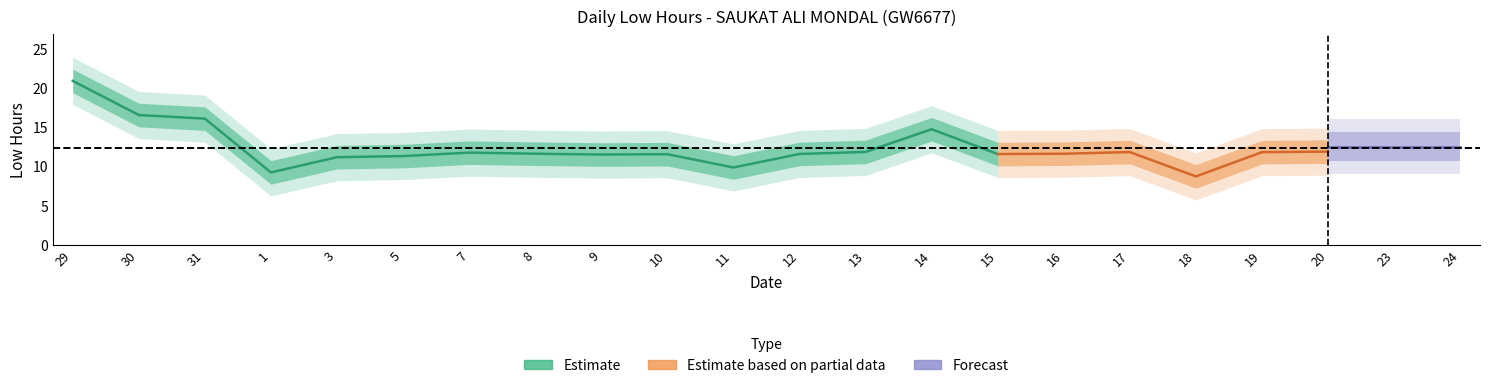

Is it true that the value at 3 is 5.8?

False